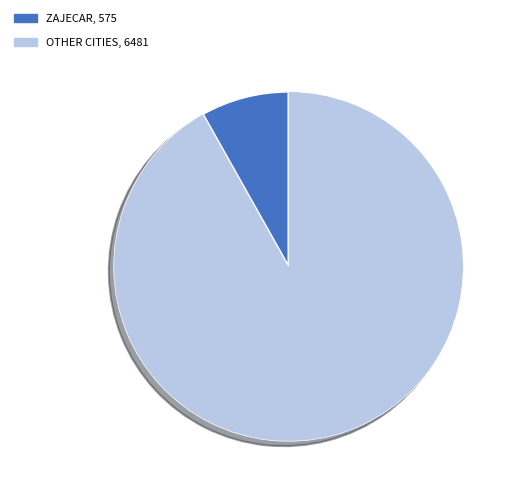

How many slices are in this pie chart?

2